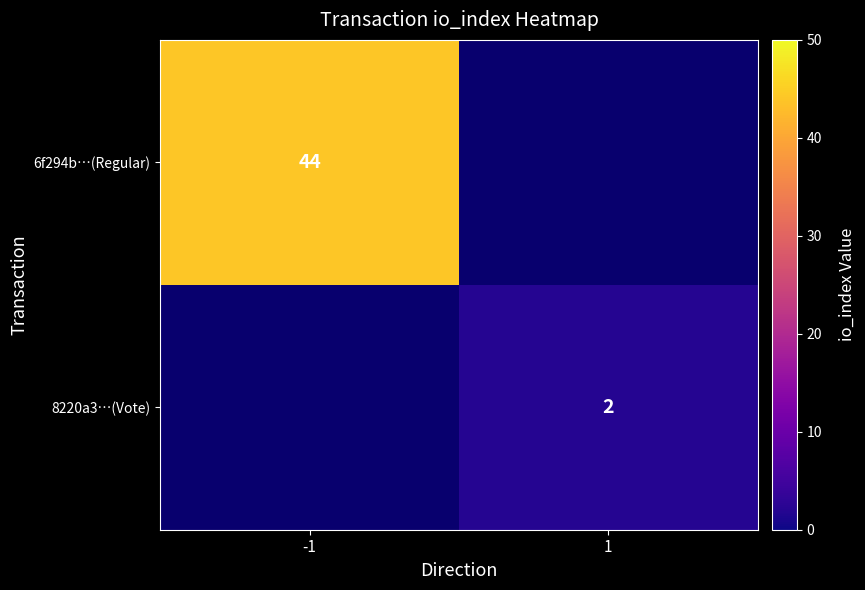

At how many categories does at least one series exceed 21?

1